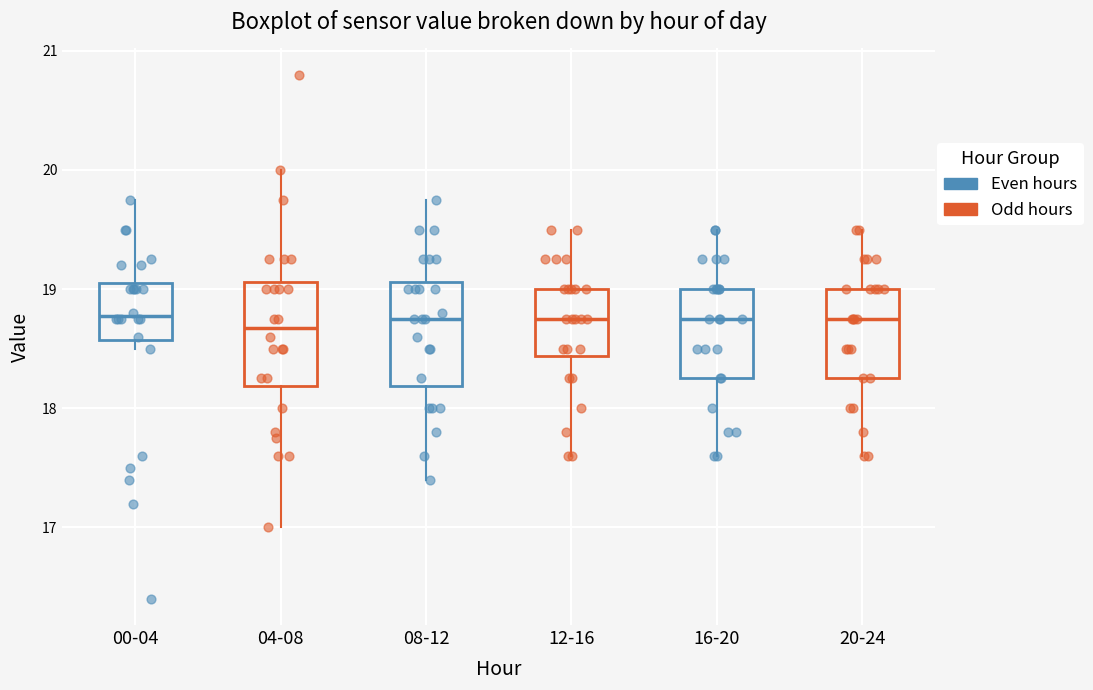

Reading left to right, transcribe this box plot: for each box, give where its median line is, the range the box spans, and where its two whiskers end, as read against the y-axis. The values are not printed on the chart, so give them approximately, as read against the axis.

00-04: median 18.8, box 18.6 to 19.1, whiskers 18.5 to 19.8
04-08: median 18.7, box 18.2 to 19.1, whiskers 17.0 to 20.0
08-12: median 18.8, box 18.2 to 19.1, whiskers 17.4 to 19.8
12-16: median 18.8, box 18.4 to 19.0, whiskers 17.6 to 19.5
16-20: median 18.8, box 18.3 to 19.0, whiskers 17.6 to 19.5
20-24: median 18.8, box 18.3 to 19.0, whiskers 17.6 to 19.5